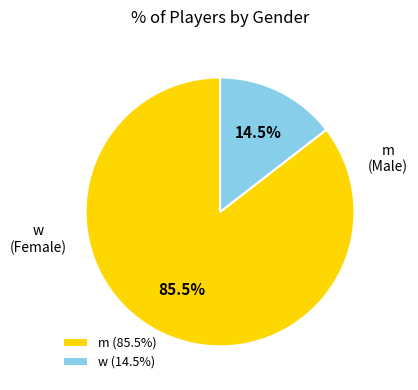

To the nearest percent, what is the difference between the w and m slice percentages?

71%